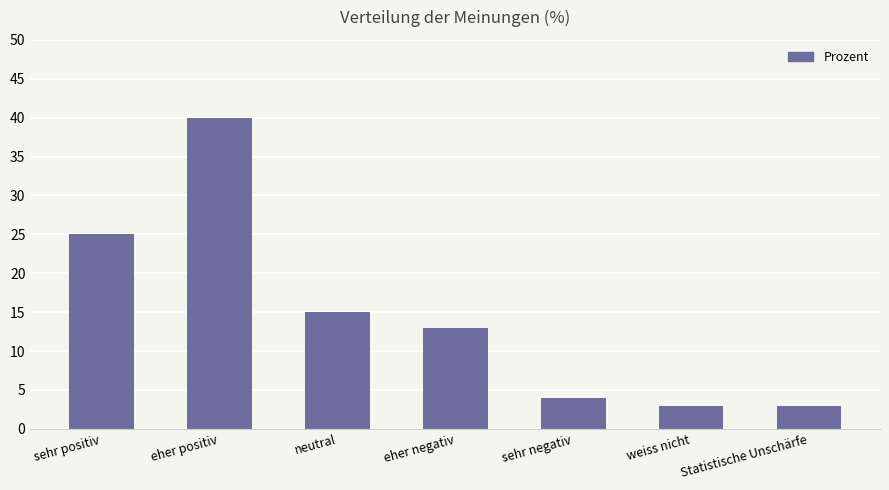

Read the value at eher negativ, to the nearest 5.

15